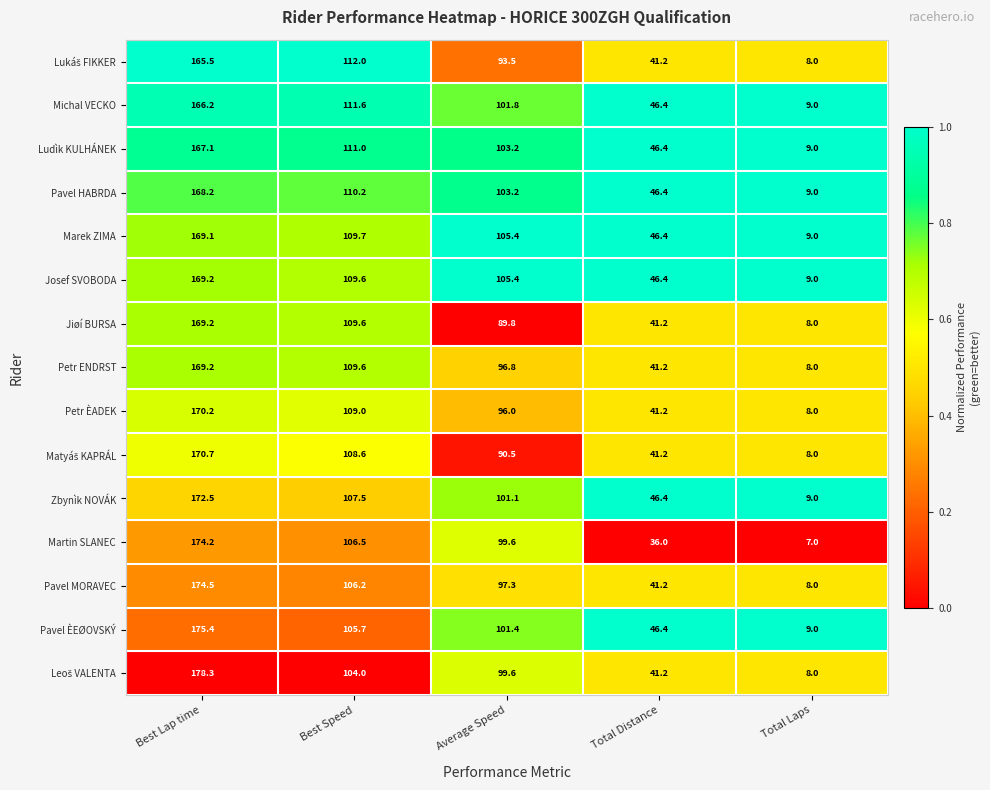

What is the difference between the maximum and second lowest values in the Pavel HABRDA series?

121.8